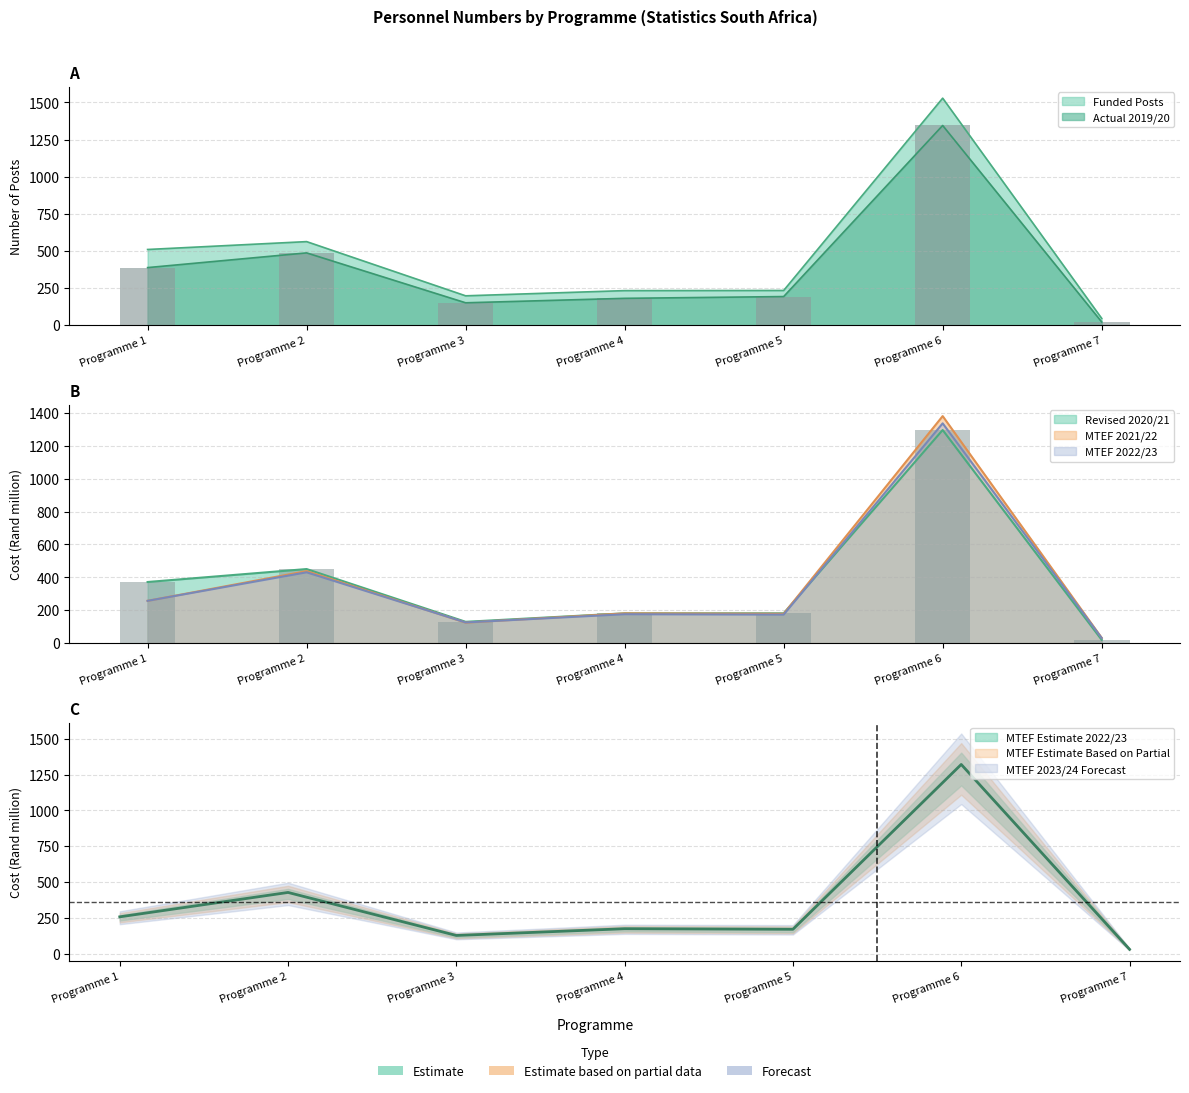

Does the chart contain stacked bars?

No